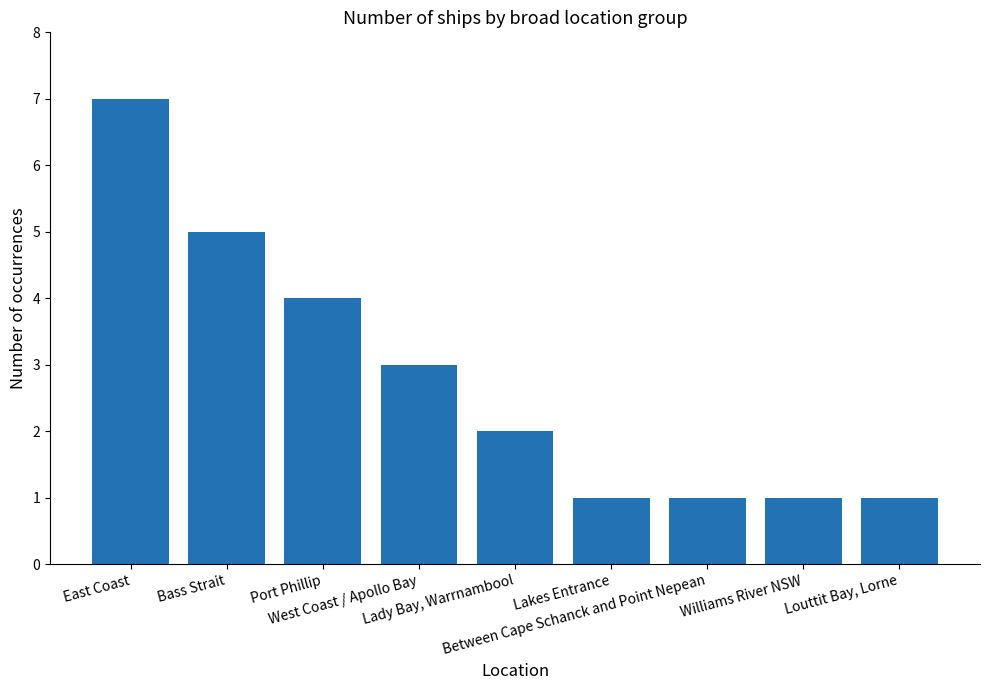

What is the sum of all values?

25